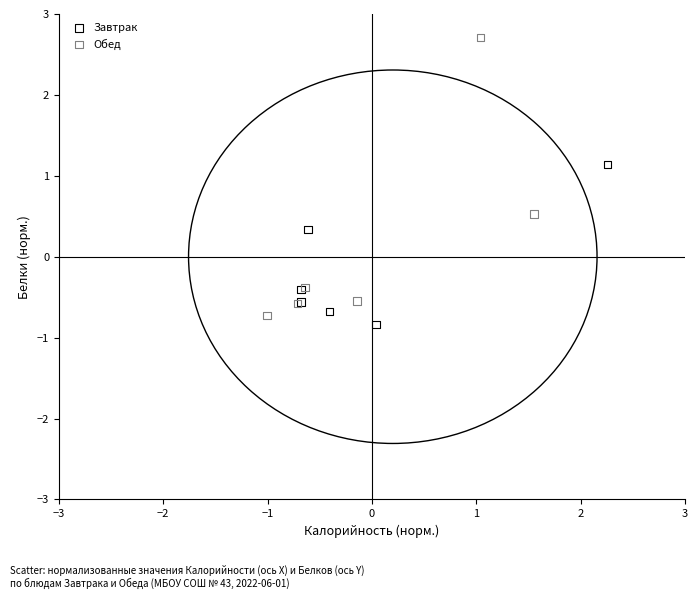

What are all the series names shown in the legend?

Завтрак, Обед